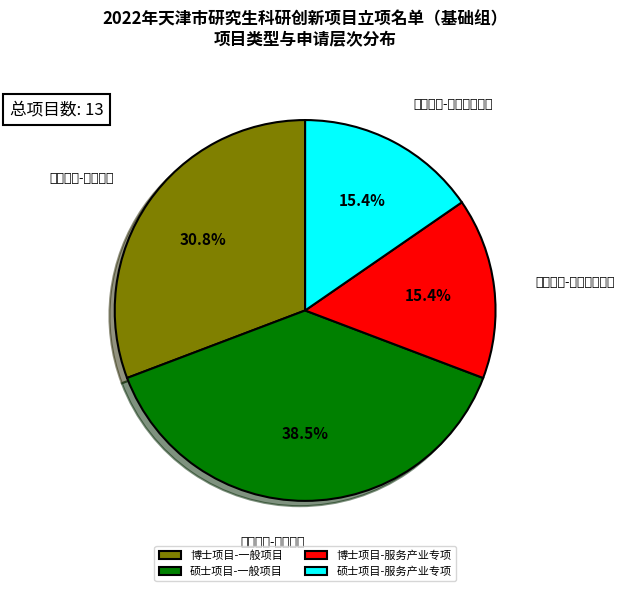

To the nearest percent, what is the difference between the largest and smallest slice percentages?

23%